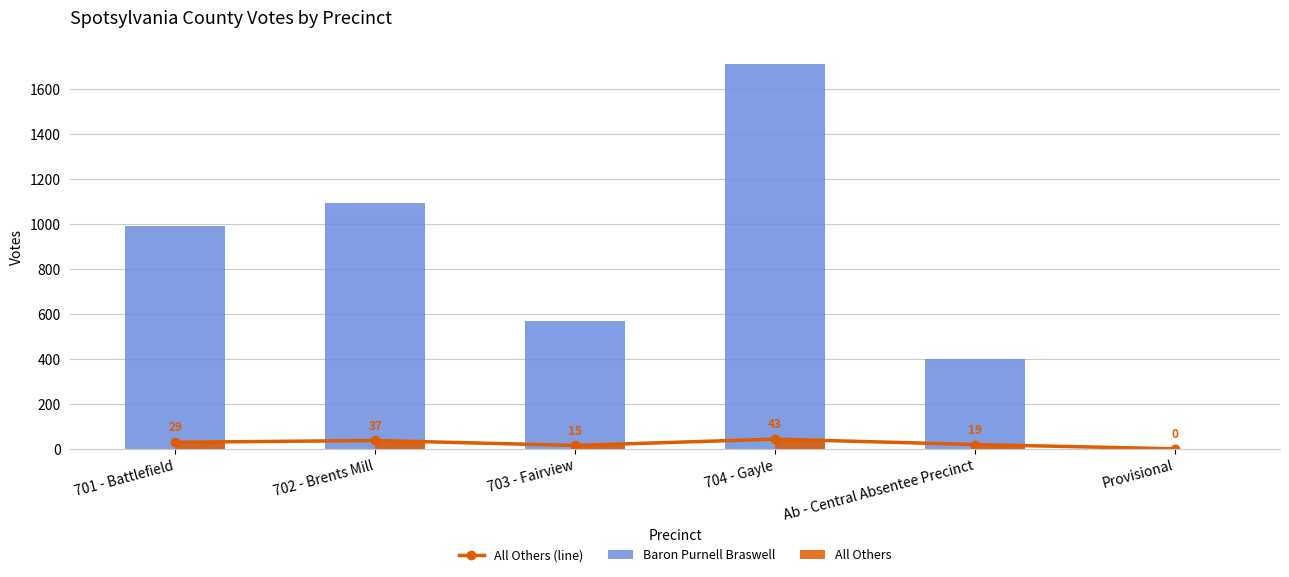

What is the label of the 4th bar from the left?

704 - Gayle